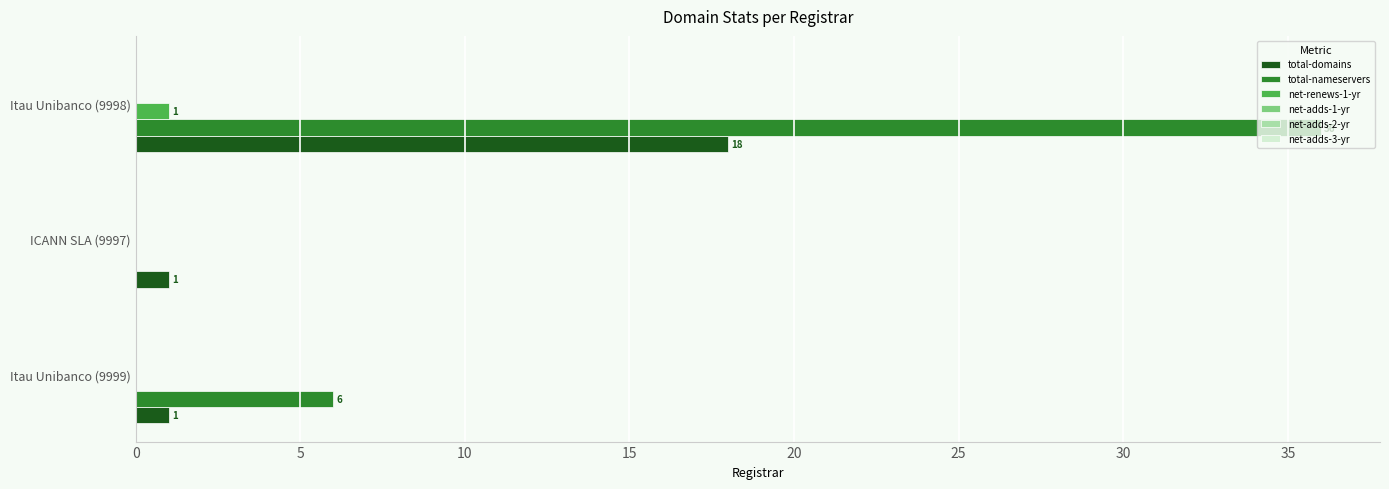

Which series has the largest total across all categories?

total-nameservers